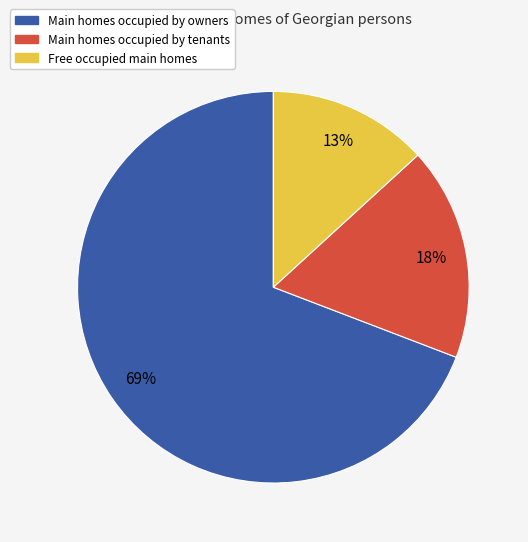

To the nearest percent, what is the difference between the largest and smallest slice percentages?

56%